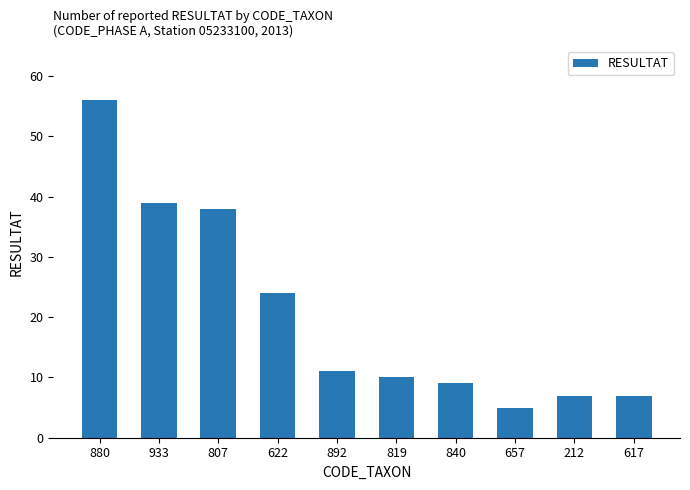

What position from the right is 657?

3